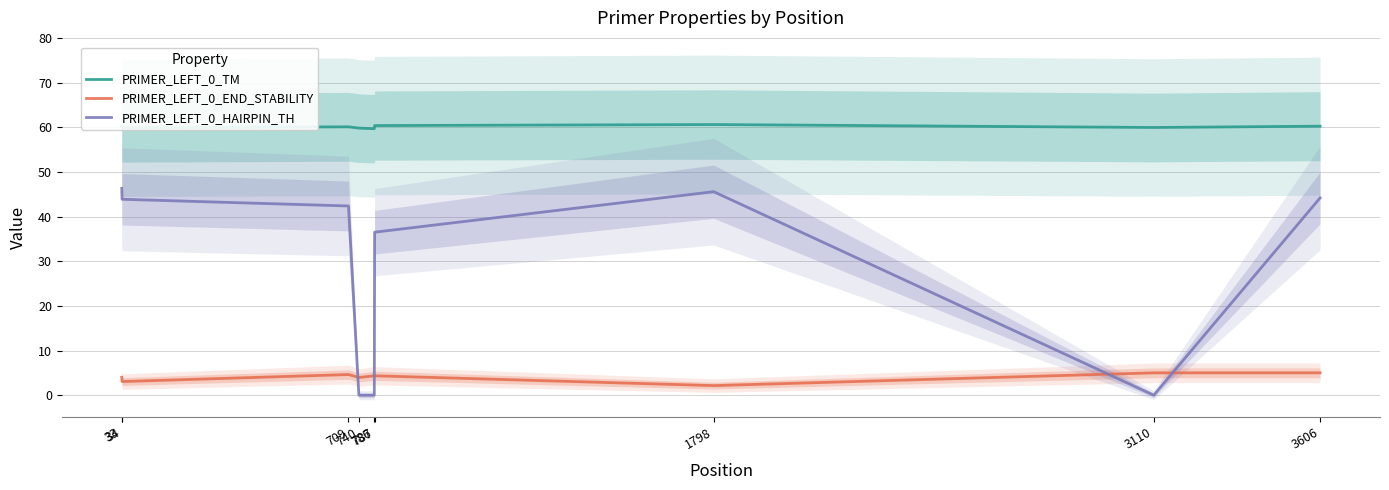

Reading right to left, transcribe all the data shown in this chart.

PRIMER_LEFT_0_TM: 3606=60.2	3110=60.0	1798=60.6	787=60.4	786=59.7	740=59.8	709=60.1	34=59.9	33=60.1
PRIMER_LEFT_0_END_STABILITY: 3606=5.0	3110=5.0	1798=2.1	787=4.3	786=4.3	740=4.0	709=4.6	34=3.1	33=4.0
PRIMER_LEFT_0_HAIRPIN_TH: 3606=44.2	3110=0.0	1798=45.6	787=36.5	786=0.0	740=0.0	709=42.4	34=43.9	33=46.3